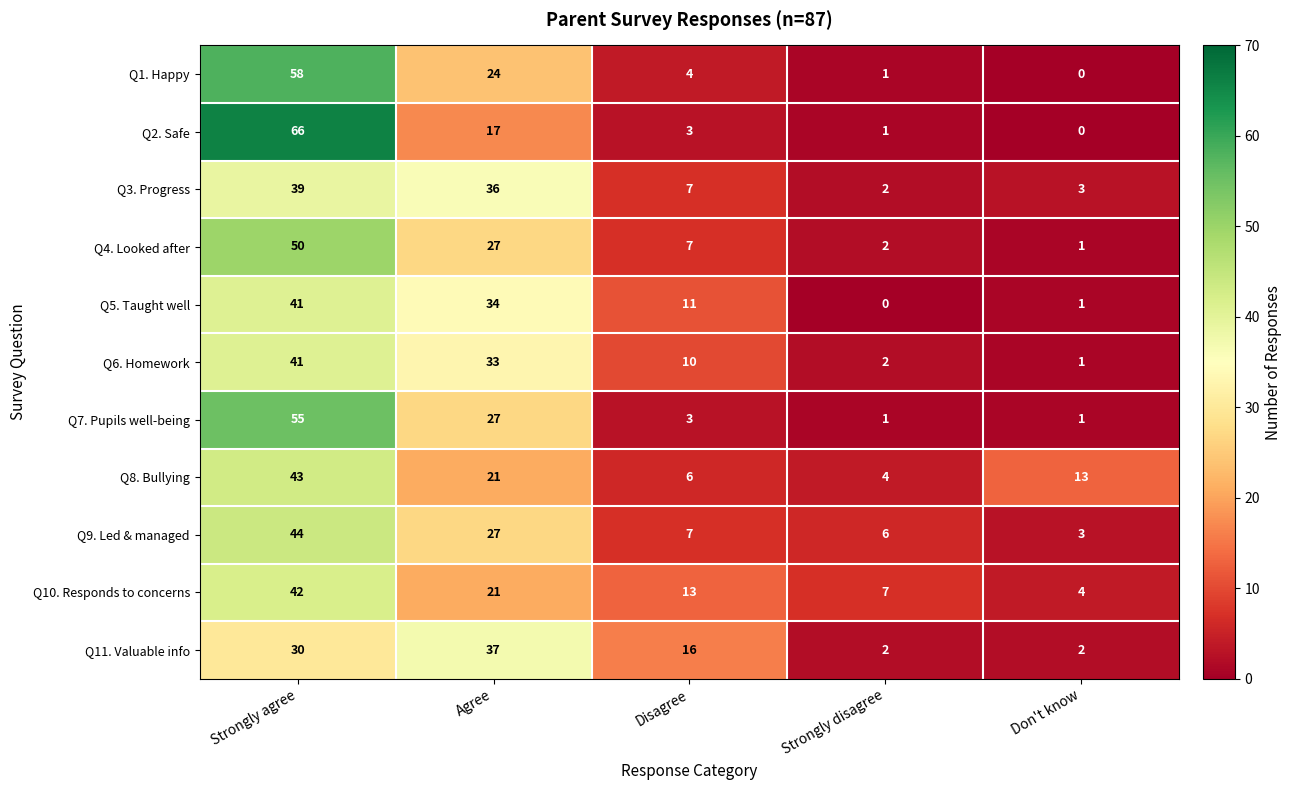

Where does the Q3. Progress series first go above 7?

Strongly agree